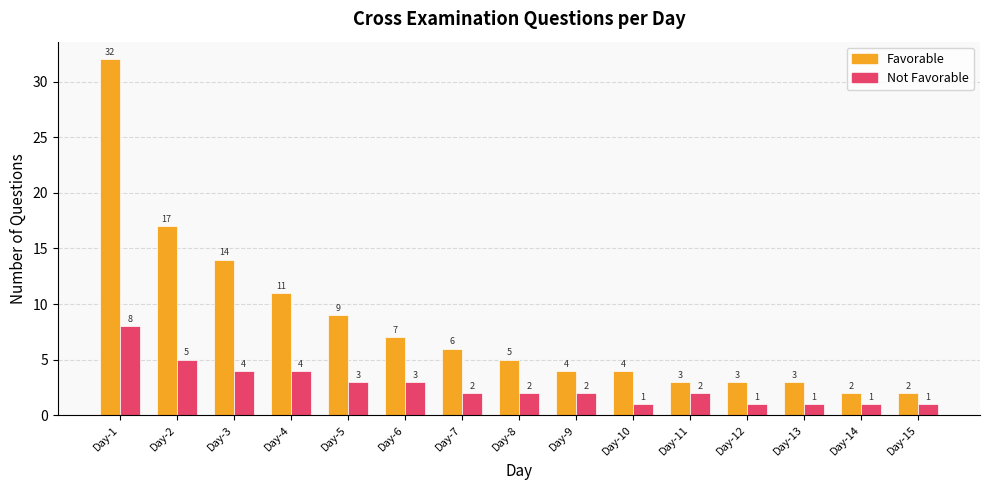

How many bars are there in each group?

2